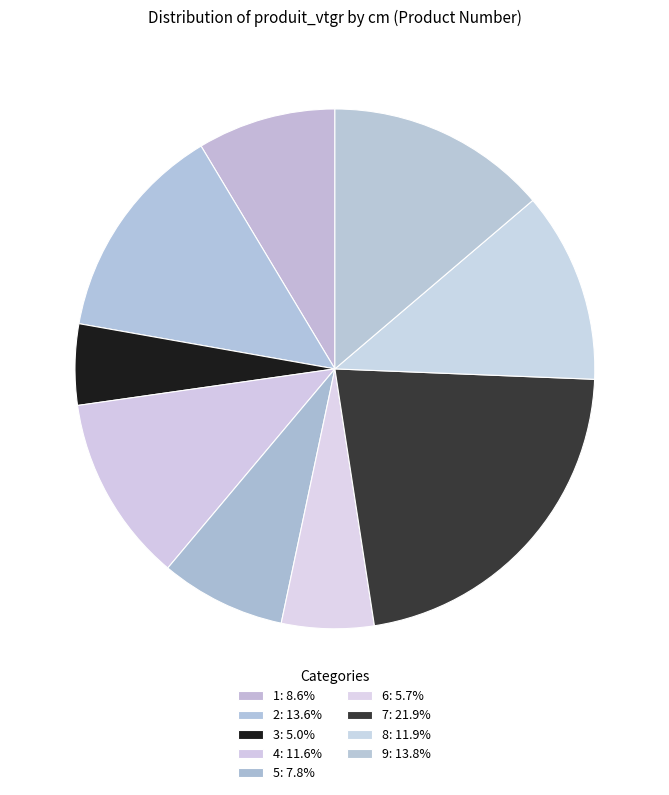

Which has a higher value, 6 or 5?

5